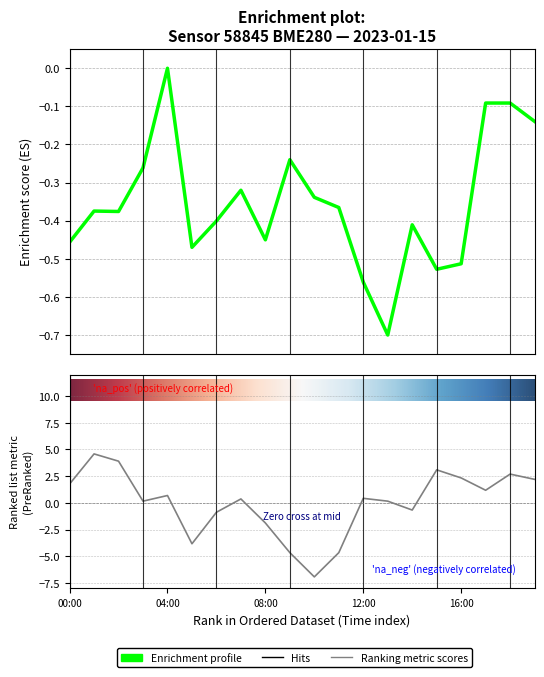

Is the value of humidity at 08:00 greater than the value of pressure_norm at 02:00?

No